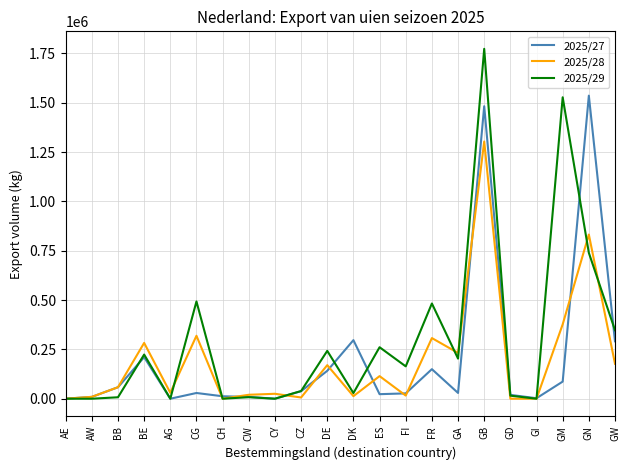

What is the difference between the maximum and minimum values in the 2025/28 series?

1303617